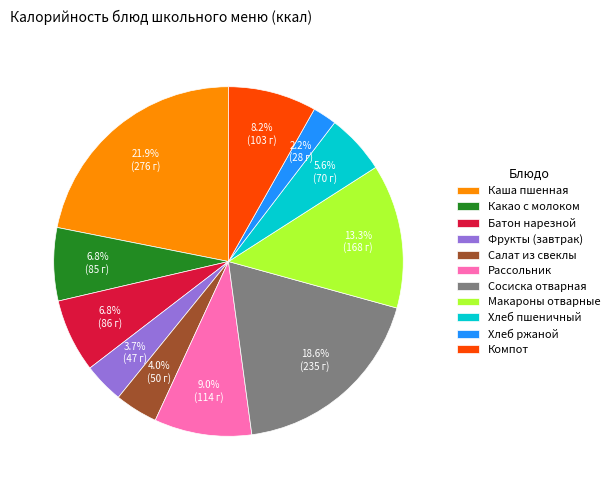

Is the sum of Хлеб ржаной and Макароны отварные greater than half?

No